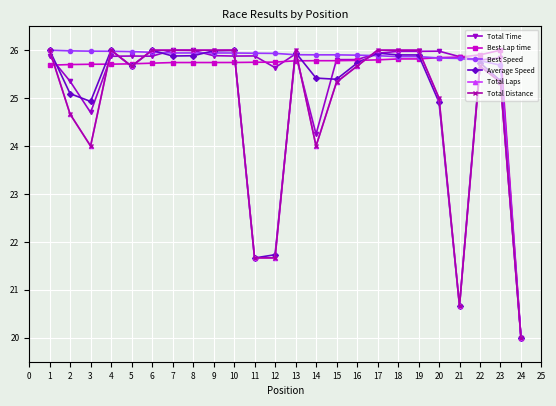

Is this an area chart (filled region under the line)?

No